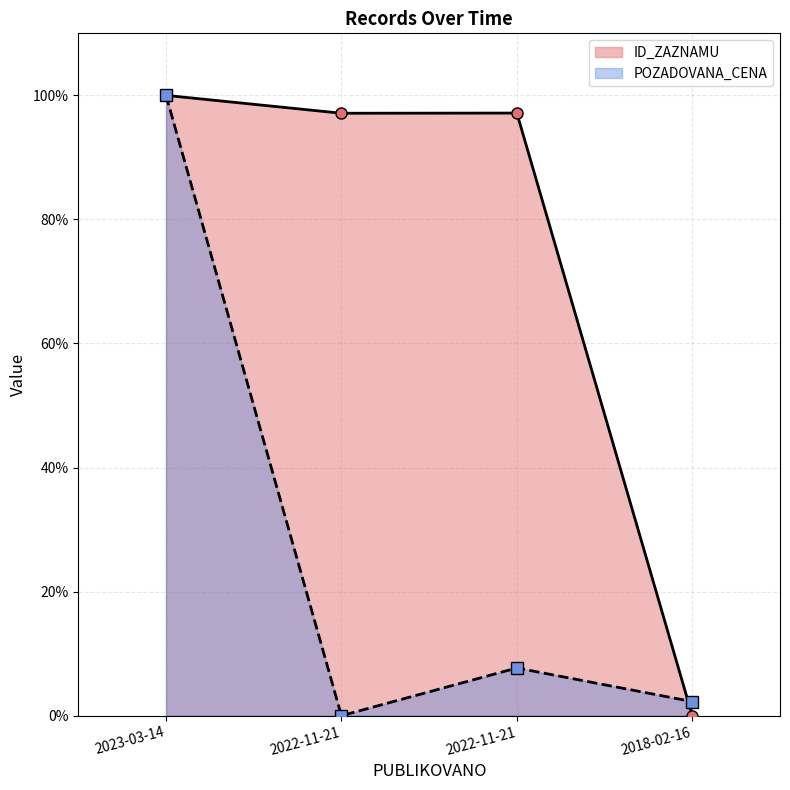

How many positive values does the ID_ZAZNAMU series have?

3